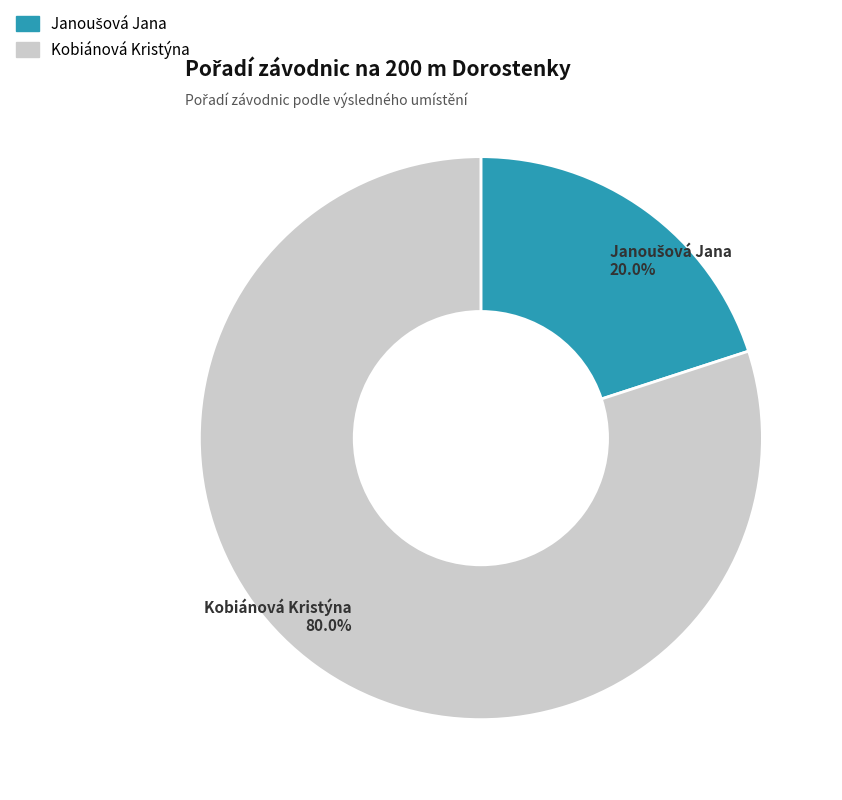

True or false: Kobiánová Kristýna accounts for 80% of the total.

True